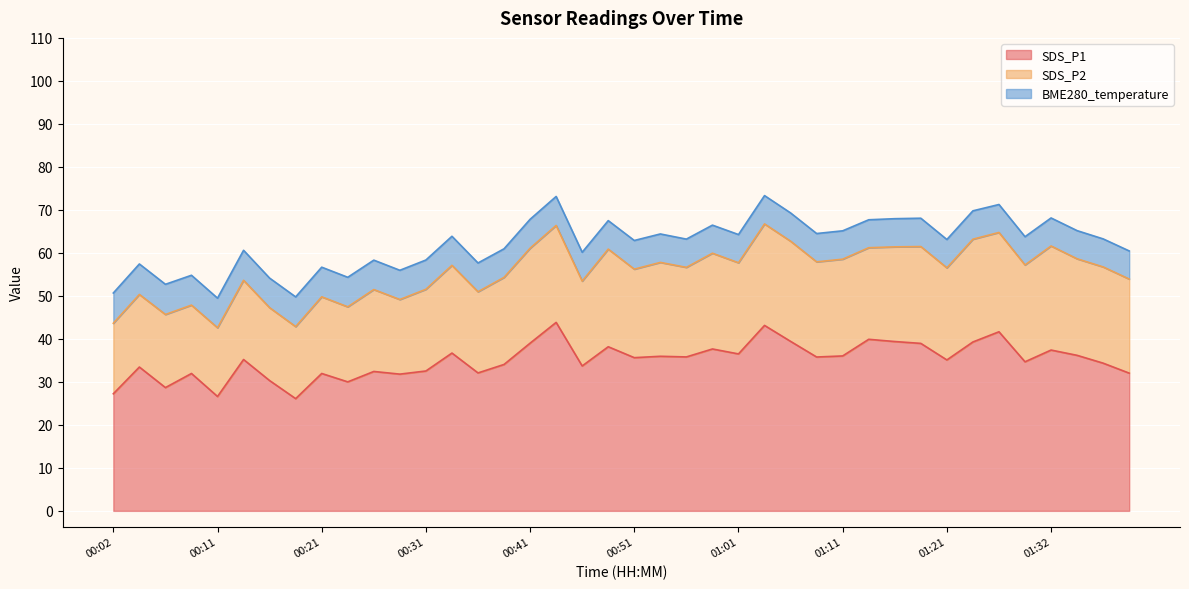

At which label is BME280_temperature closest to 6?

01:13